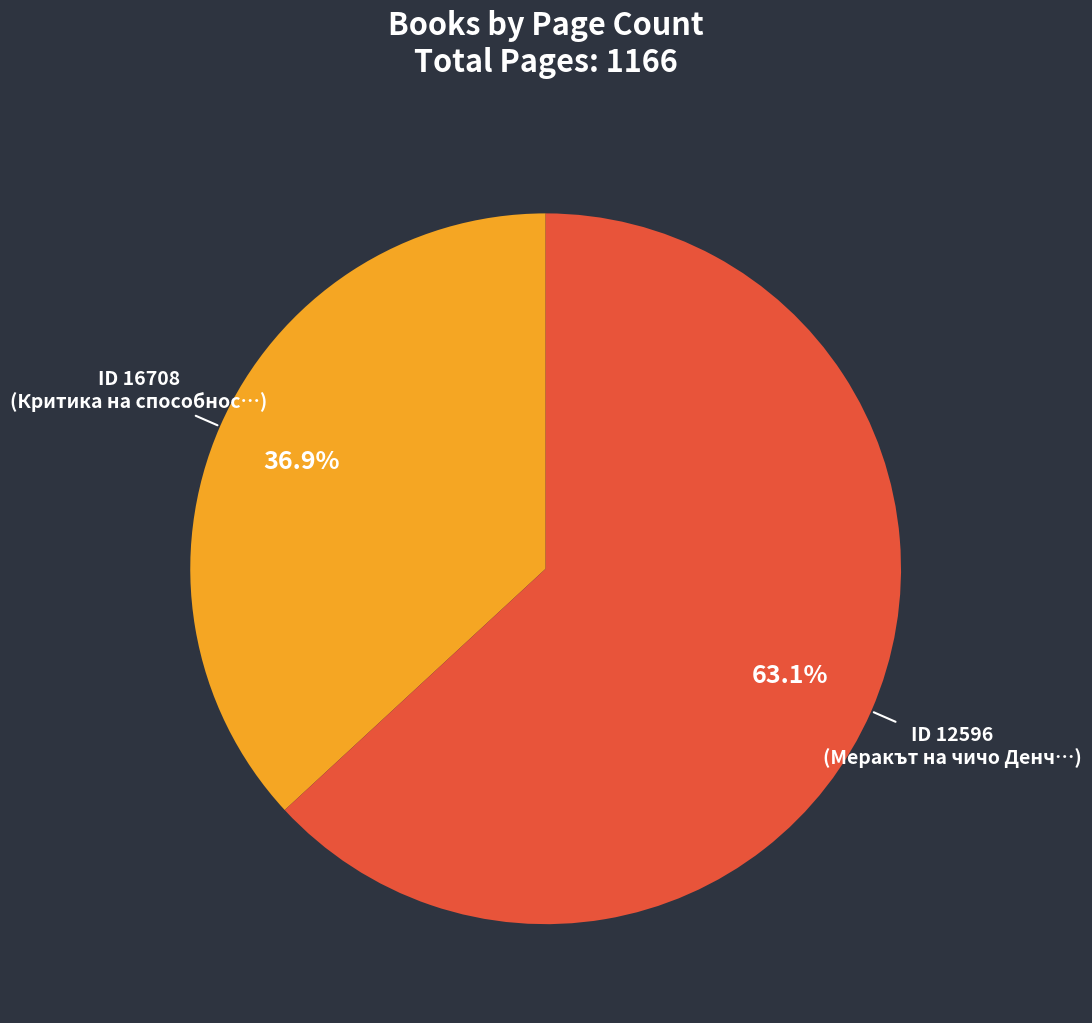

To the nearest percent, what is the difference between the largest and smallest slice percentages?

26%